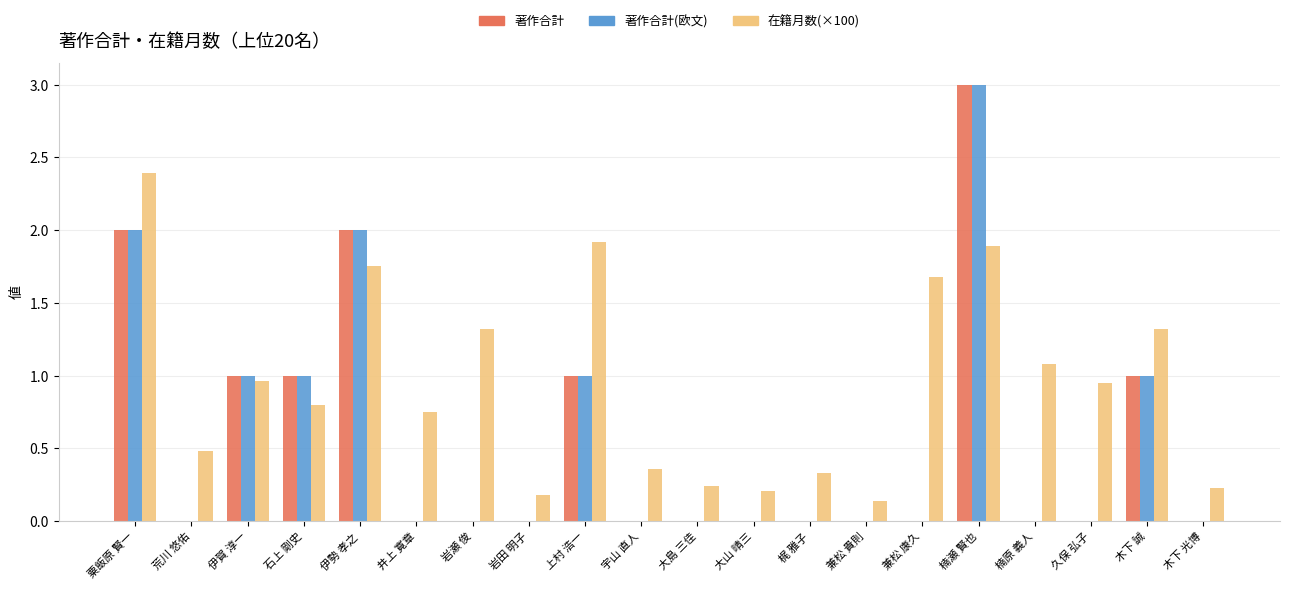

What is the sum of all 在籍月数(×100) values?

19.0